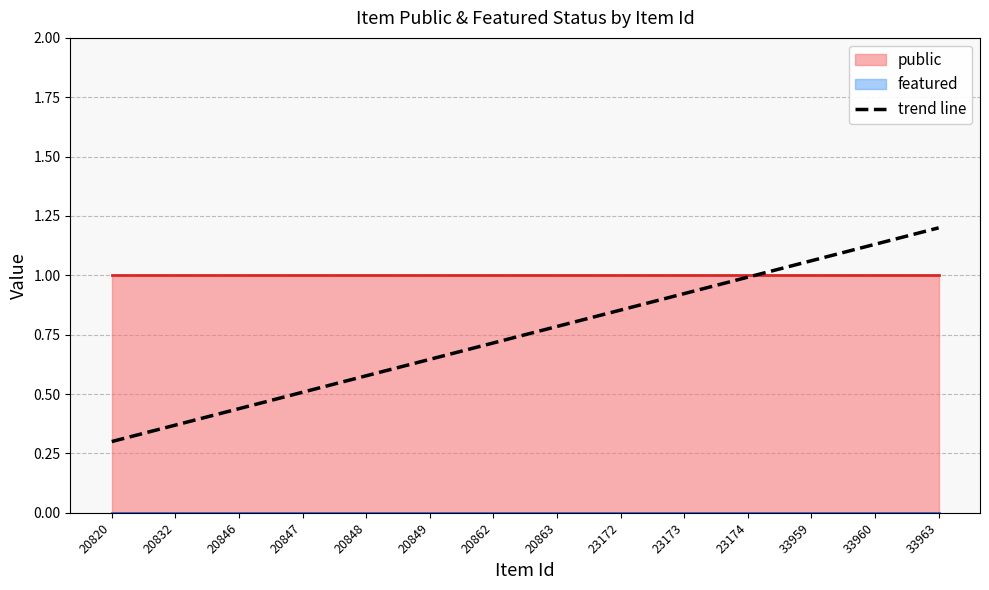

Read the value at 20832.

0.4